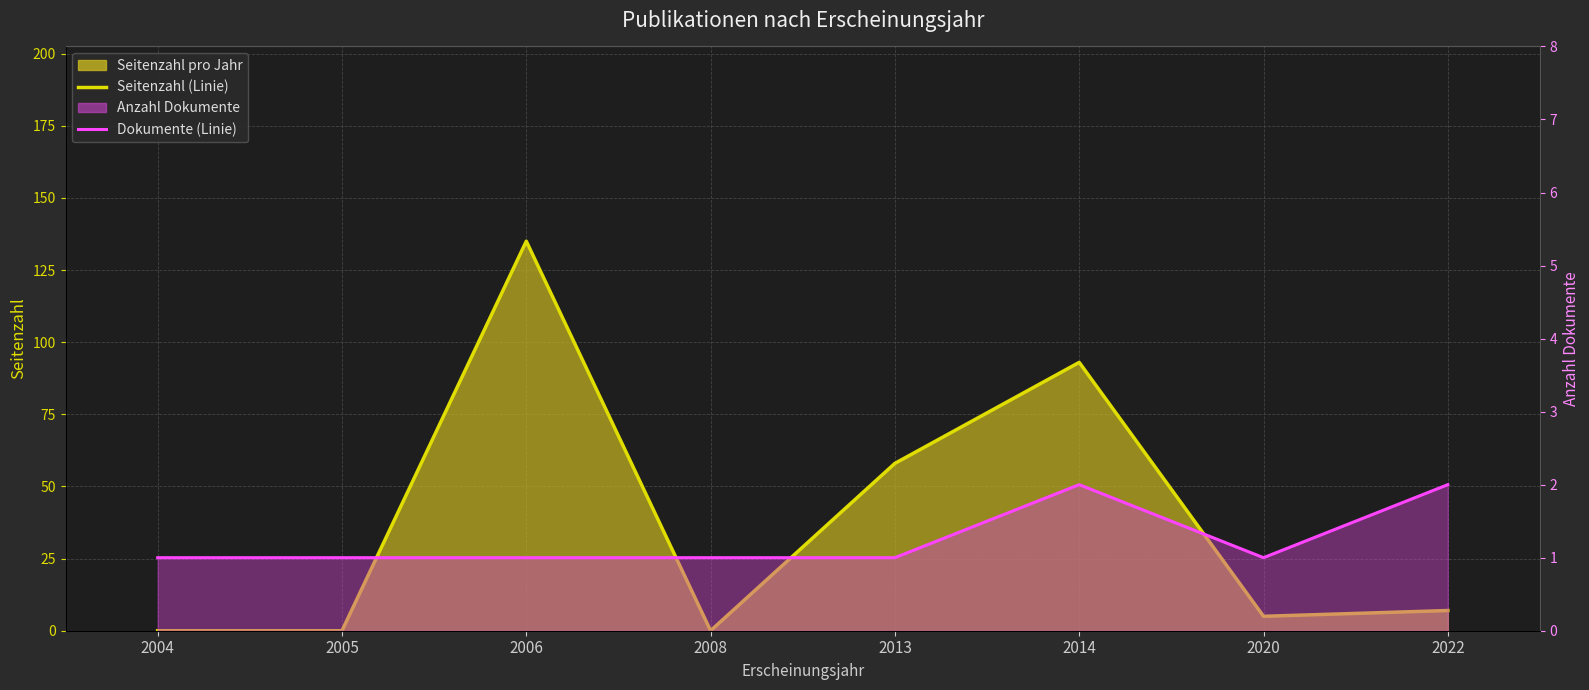

What is the value of the Dokumente (Linie) point at the 6th from the left?

2